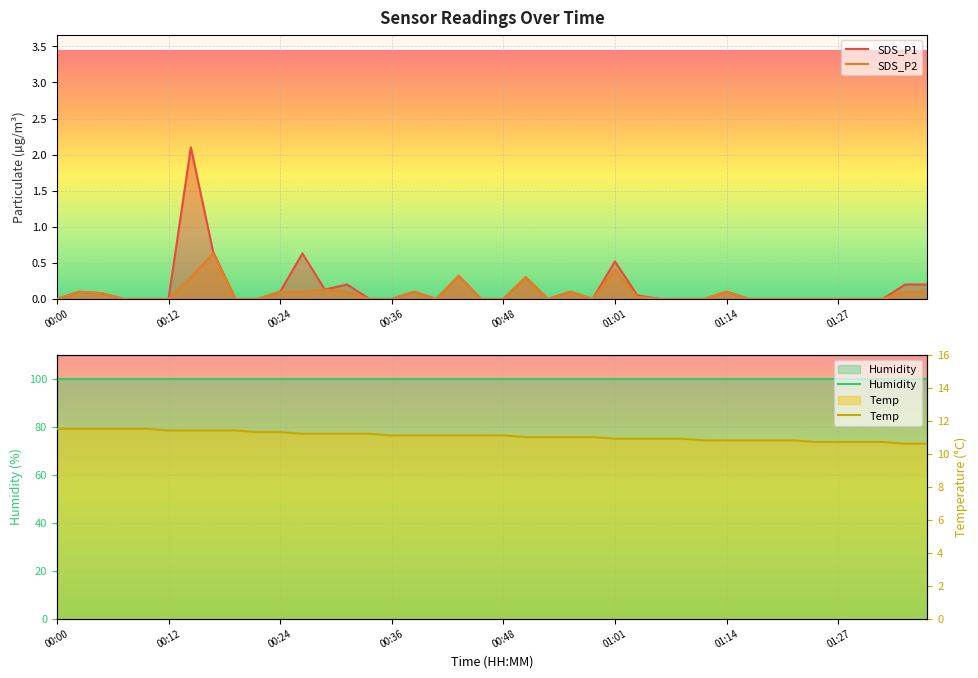

The value of SDS_P2 at 00:00 is -0.3. True or false?

False